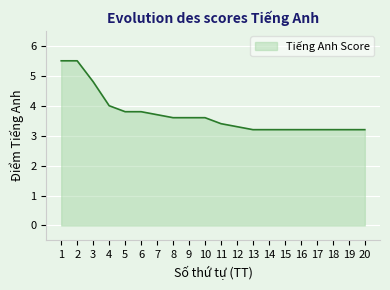

What is the approximate value at 18?

3.2